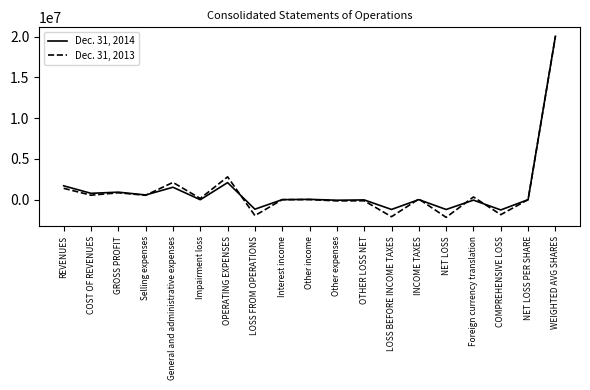

Which series has the largest range (max minus min)?

Dec. 31, 2013